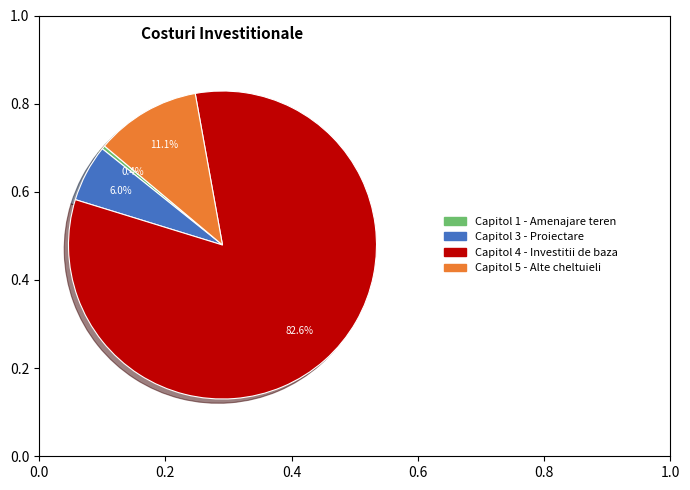

Does any single category account for the majority?

Yes